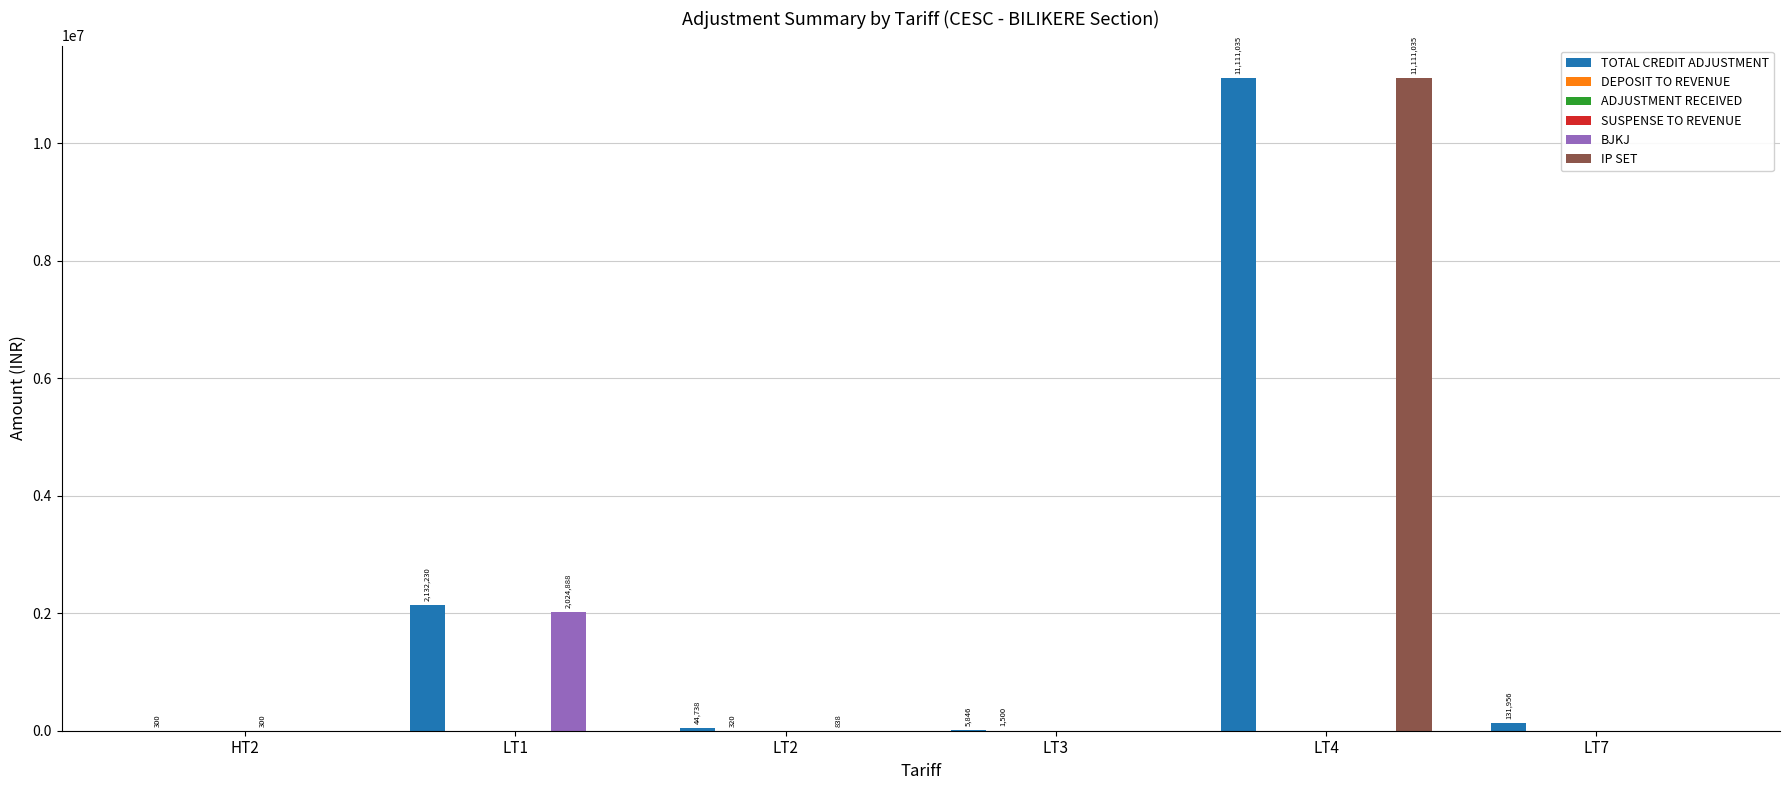

At which category is the sum across all series the highest?

LT4